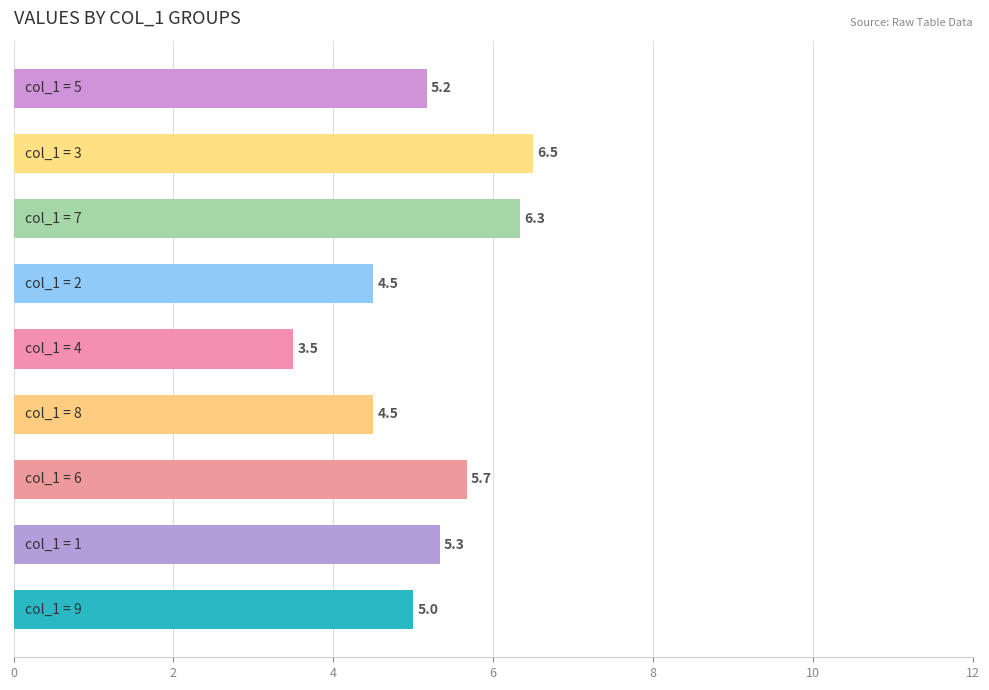

What is the average value?

5.2